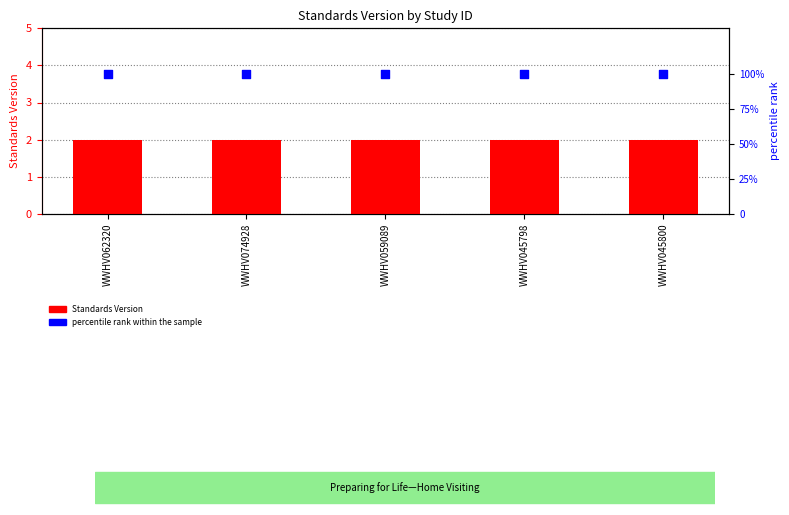

Which series contains the lowest Y value?

Standards Version